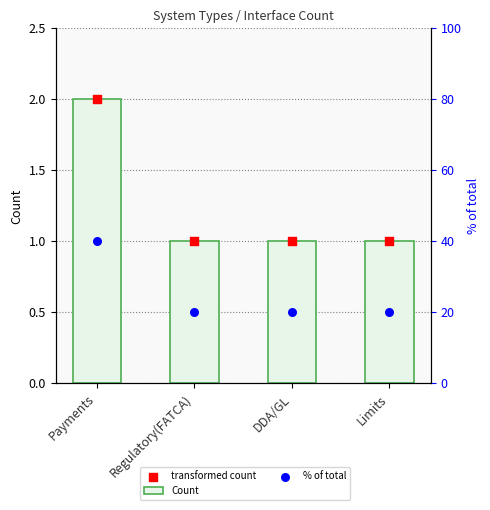

At how many categories does at least one series exceed 37?

1